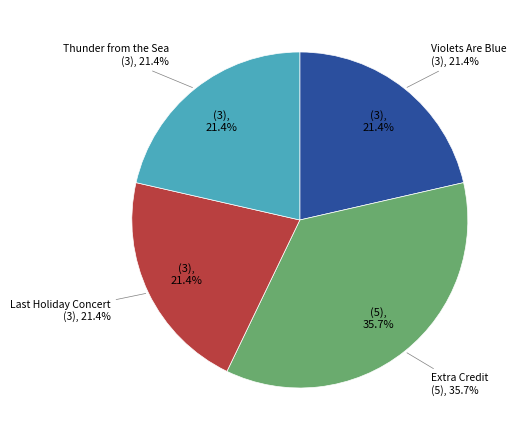

To the nearest percent, what portion does Extra Credit represent?

36%